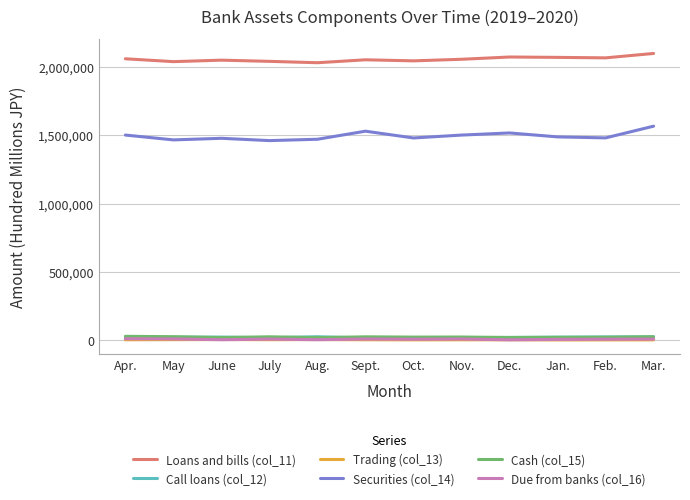

How many lines are shown in the chart?

6